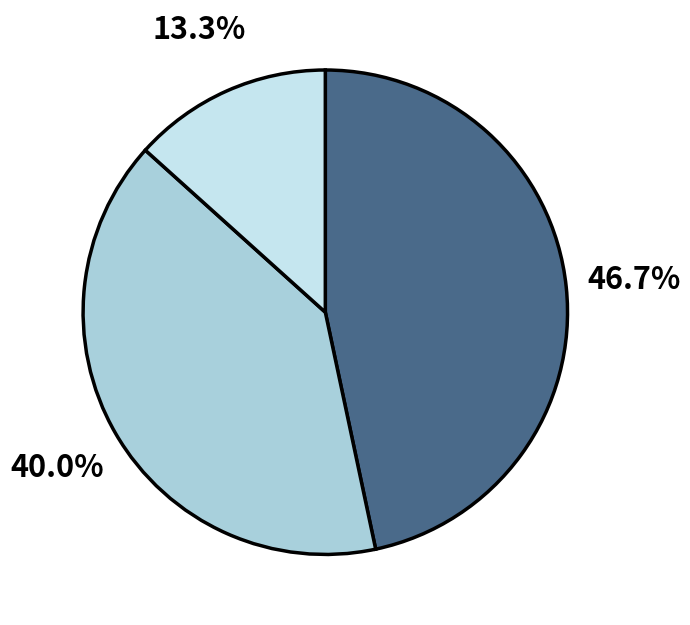

Does any single category account for the majority?

No